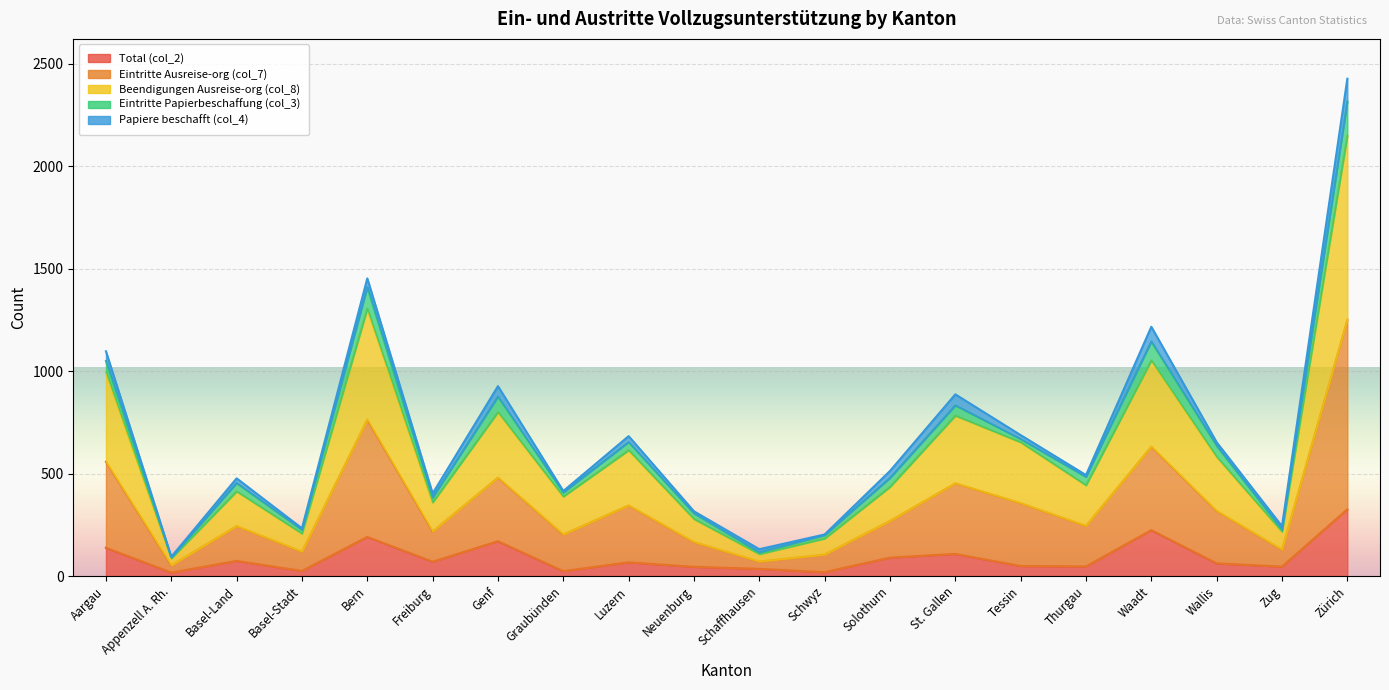

Which series has the largest range (max minus min)?

Beendigungen Ausreise-org (col_8)